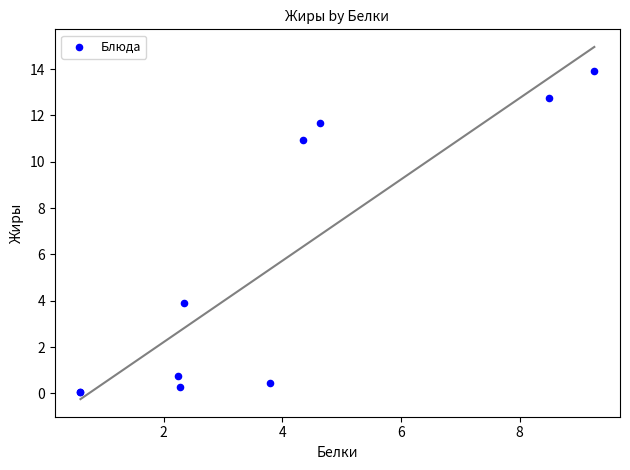

What Y value in the scatter plot is closest to 6?

3.9